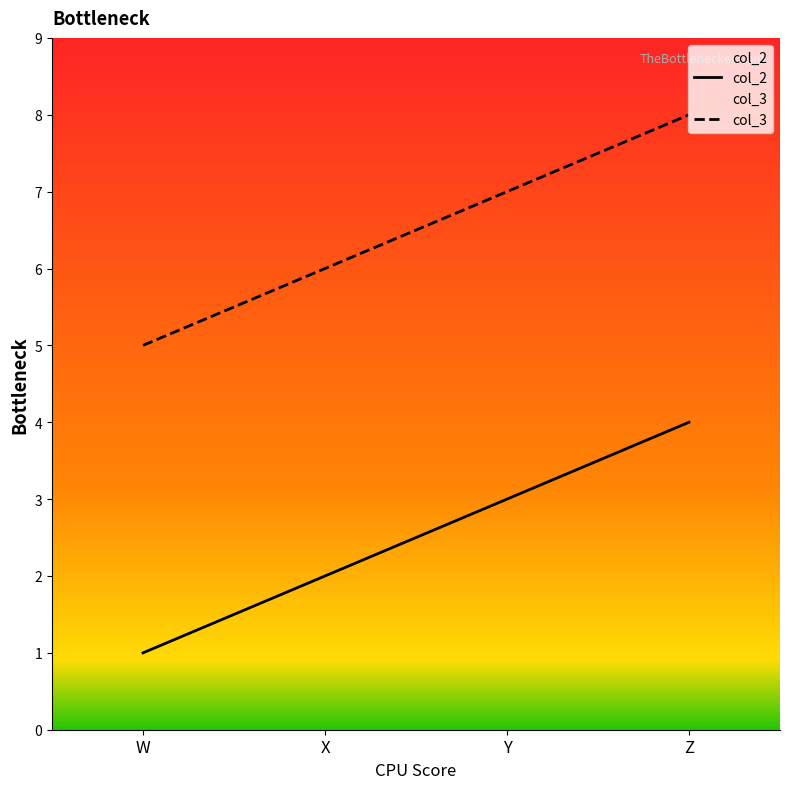

How many lines are shown in the chart?

2